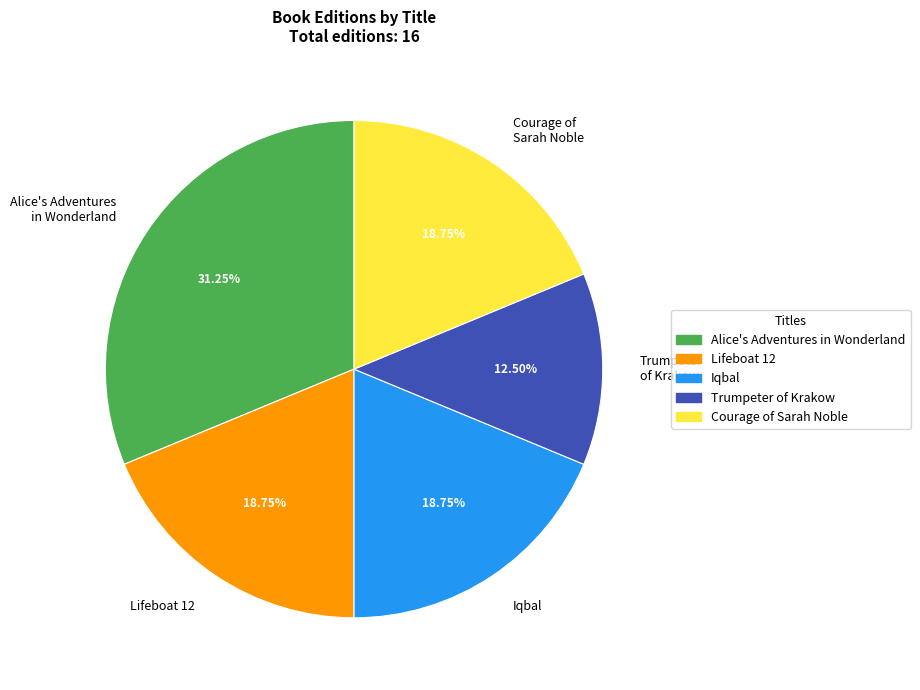

Which has a higher value, Trumpeter of Krakow or Iqbal?

Iqbal